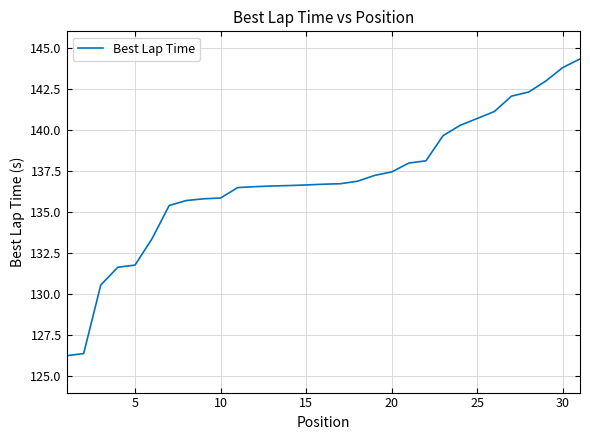

What is the minimum value shown in the chart?

126.2